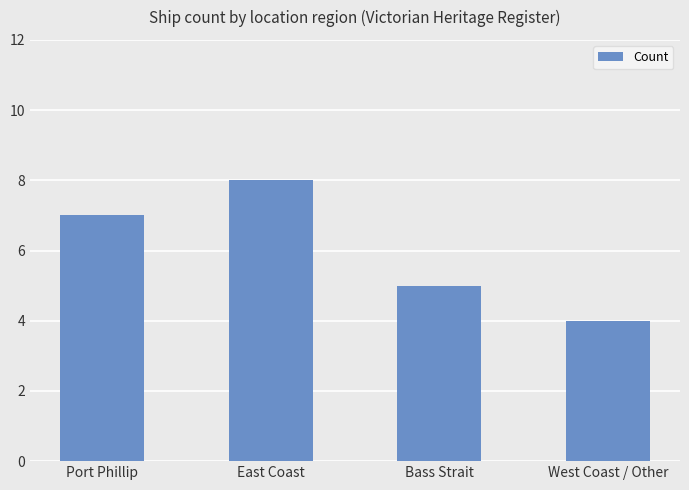

Which label corresponds to the largest value in the chart?

East Coast